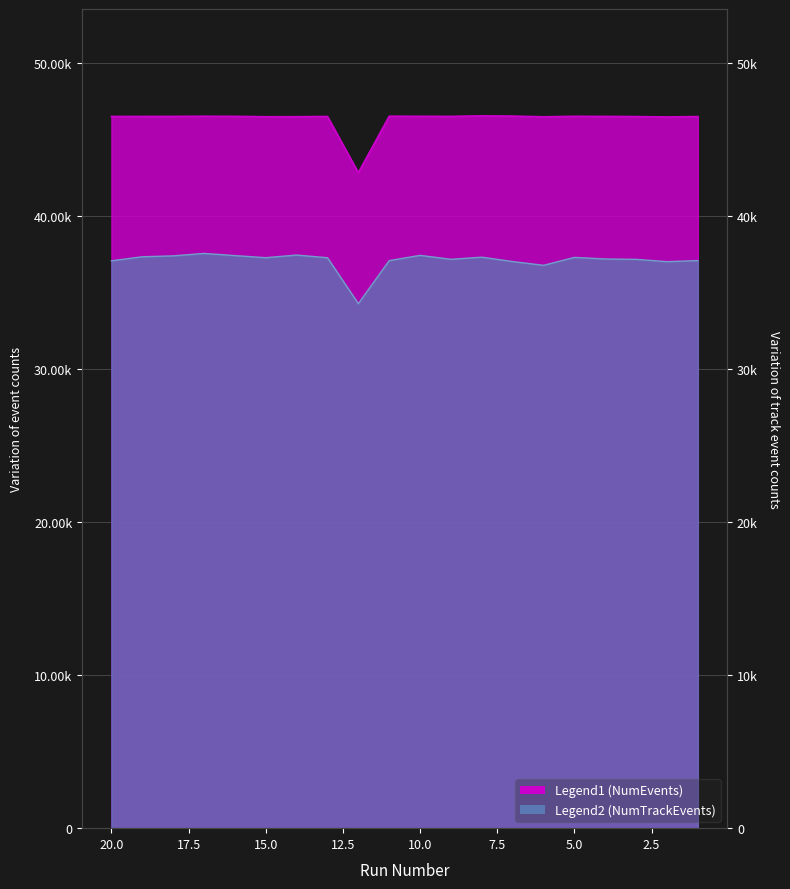

What is the difference between the maximum and second lowest values in the NumEvents series?

72